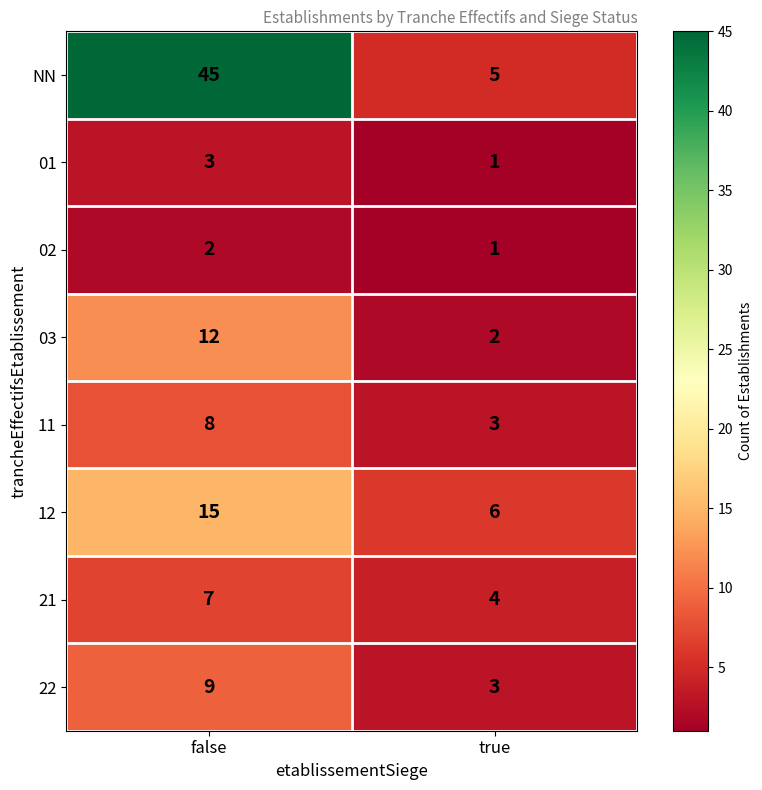

Which series has the largest total across all categories?

NN